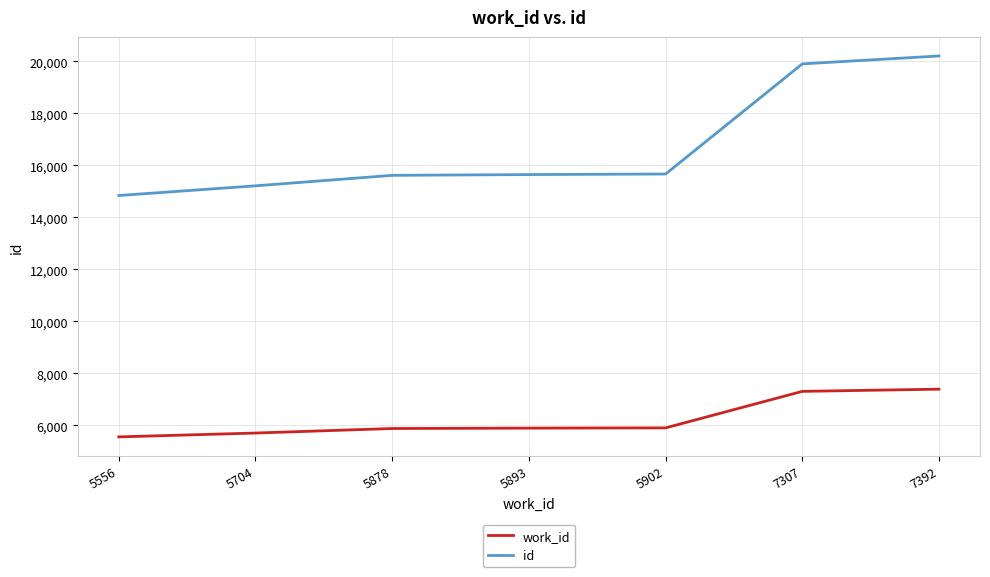

Which series has the widest spread of values?

id